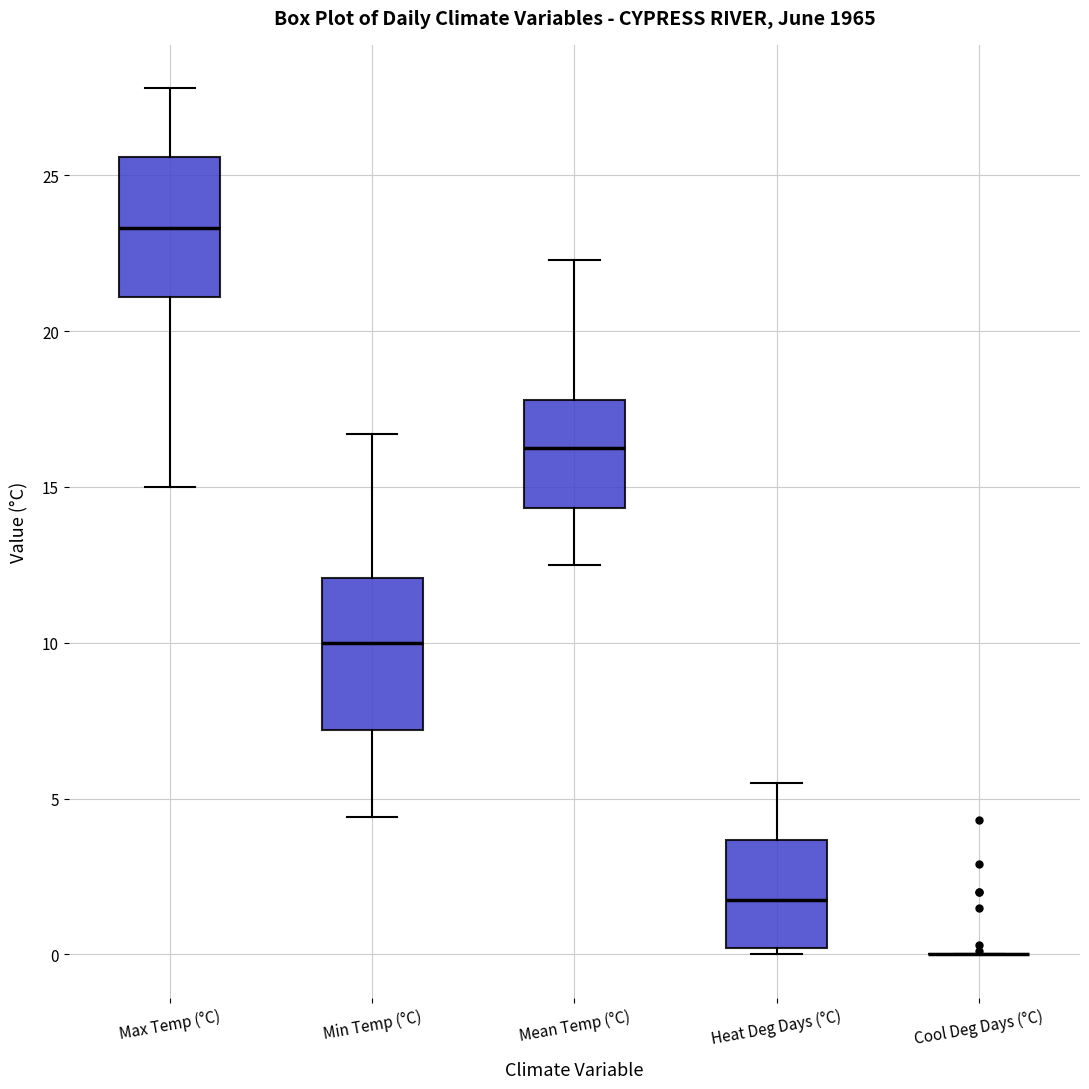

Reading left to right, read every box against the y-axis: the position of its median line, the range the box covers, and the ends of its whiskers. The values are not printed on the chart, so give them approximately, as read against the axis.

Max Temp (°C): median 23.5, box 21.0 to 25.5, whiskers 15.0 to 28.0
Min Temp (°C): median 10.0, box 7.0 to 12.0, whiskers 4.5 to 16.5
Mean Temp (°C): median 16.5, box 14.5 to 18.0, whiskers 12.5 to 22.5
Heat Deg Days (°C): median 2.0, box 0.0 to 3.5, whiskers 0.0 (just below the box's lower edge) to 5.5
Cool Deg Days (°C): box collapsed to a line at 0.0, whiskers 0.0 to 0.0